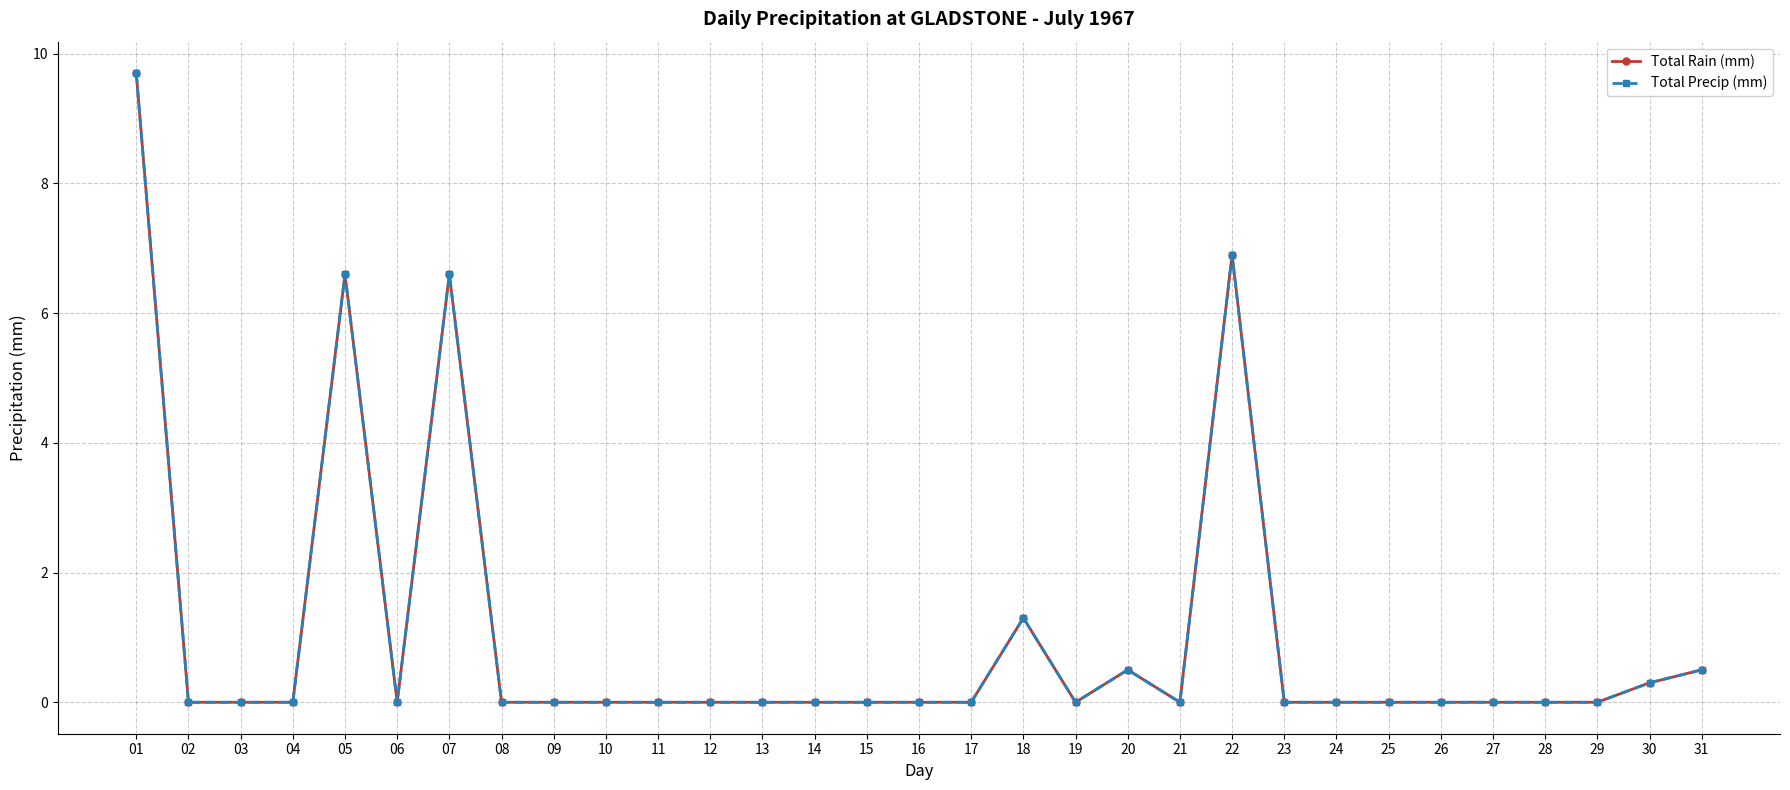

Does the chart have visible grid lines?

Yes